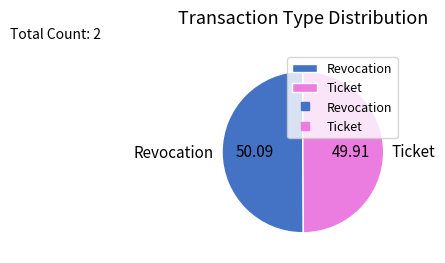

How many slices are in this pie chart?

2